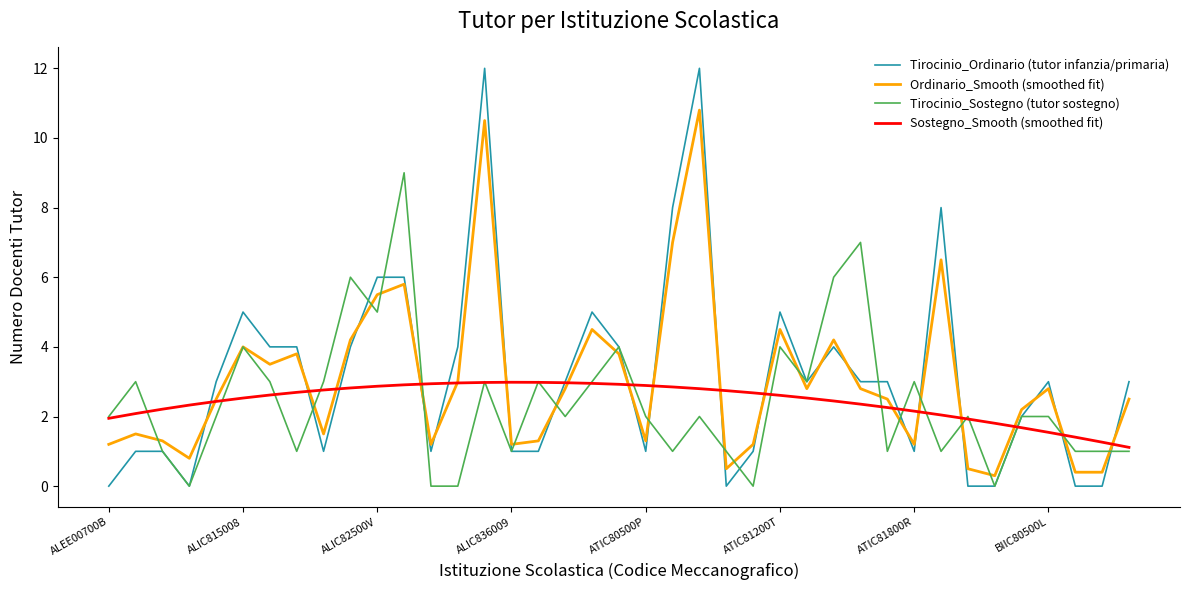

What is the average value of the Tirocinio_Sostegno (tutor sostegno) series?

2.4